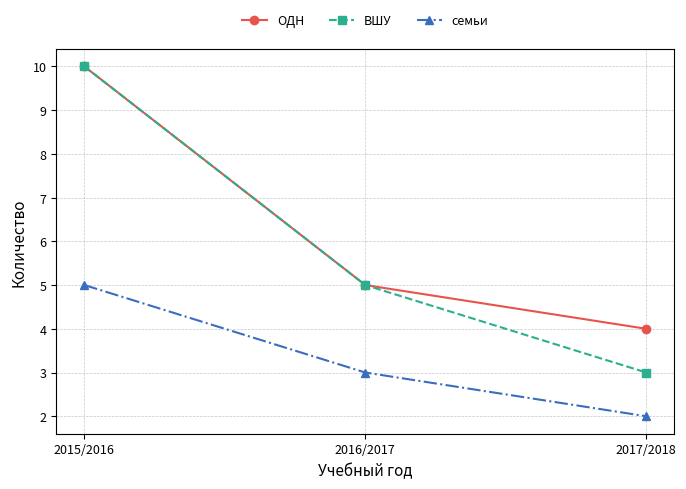

What is the average value of the семьи series?

3